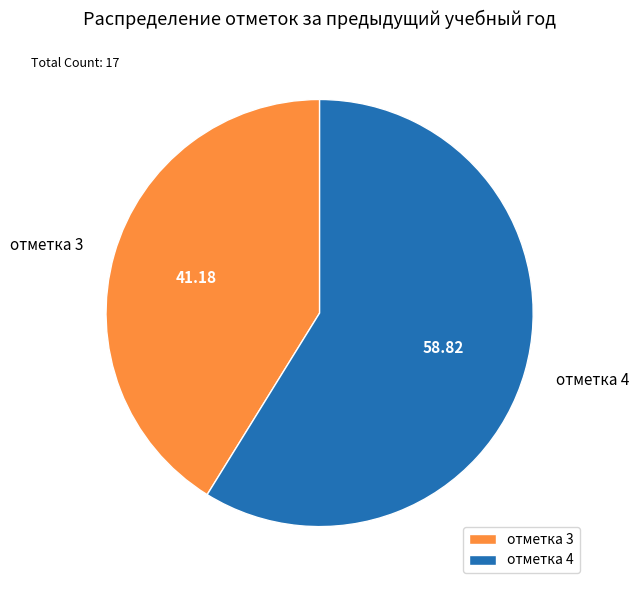

How many segments does this pie chart have?

2